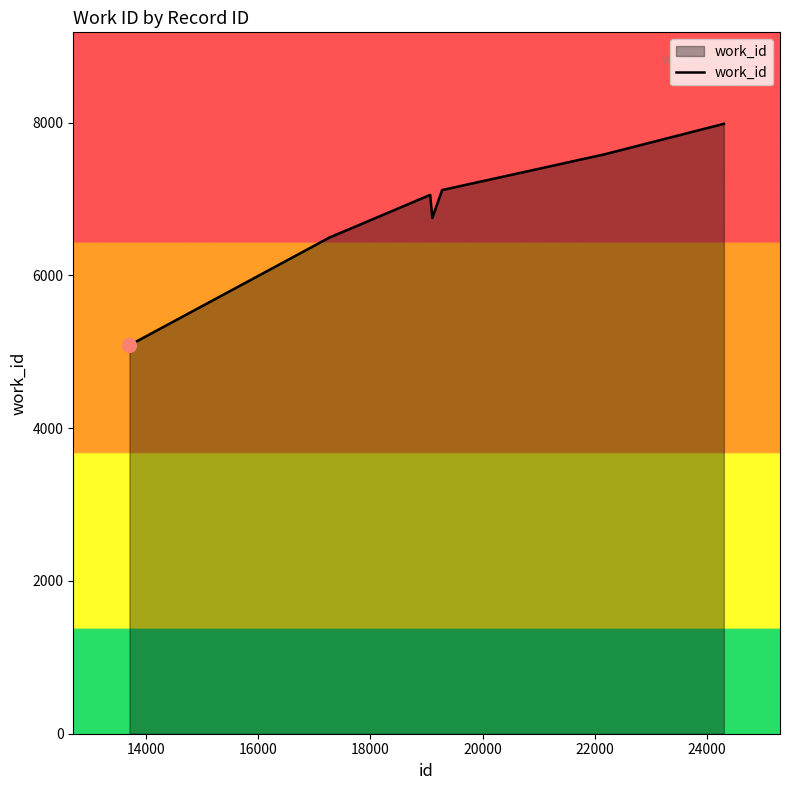

What is the average value?

6690